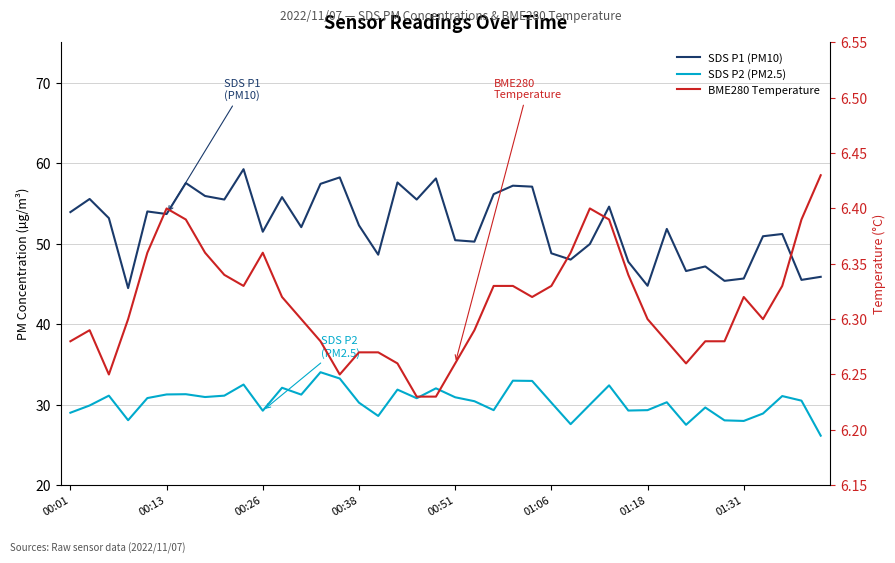

True or false: BME280 Temperature and SDS P2 (PM2.5) cross at least once.

False